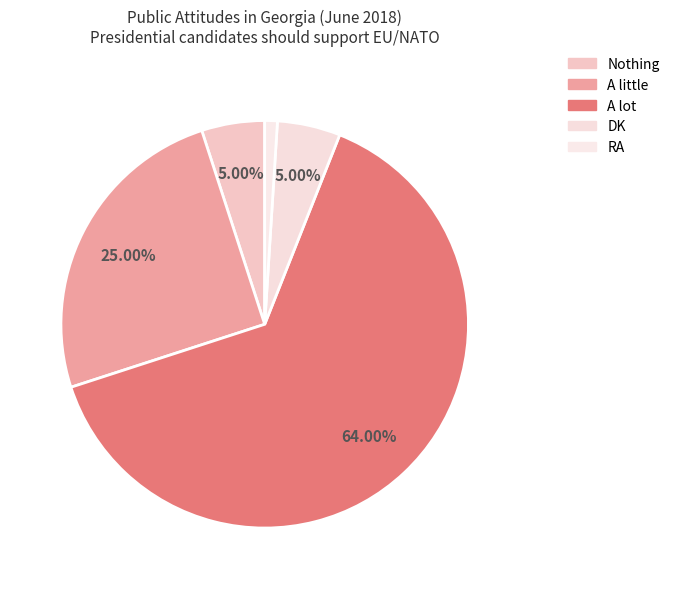

Is there any slice that represents more than half of the pie?

Yes